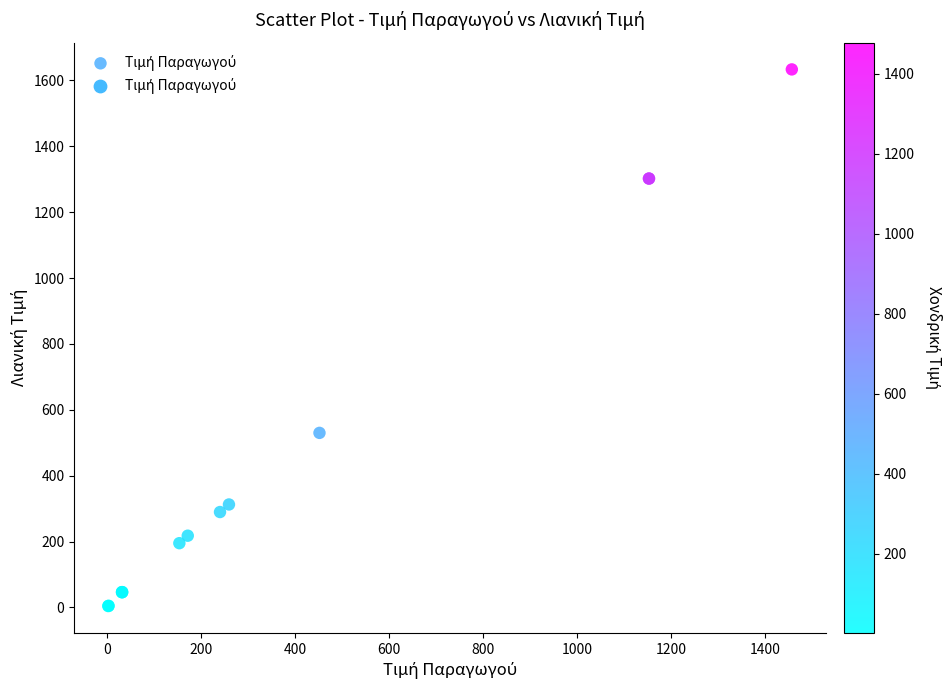

What Y value in the scatter plot is closest to 818?

529.8